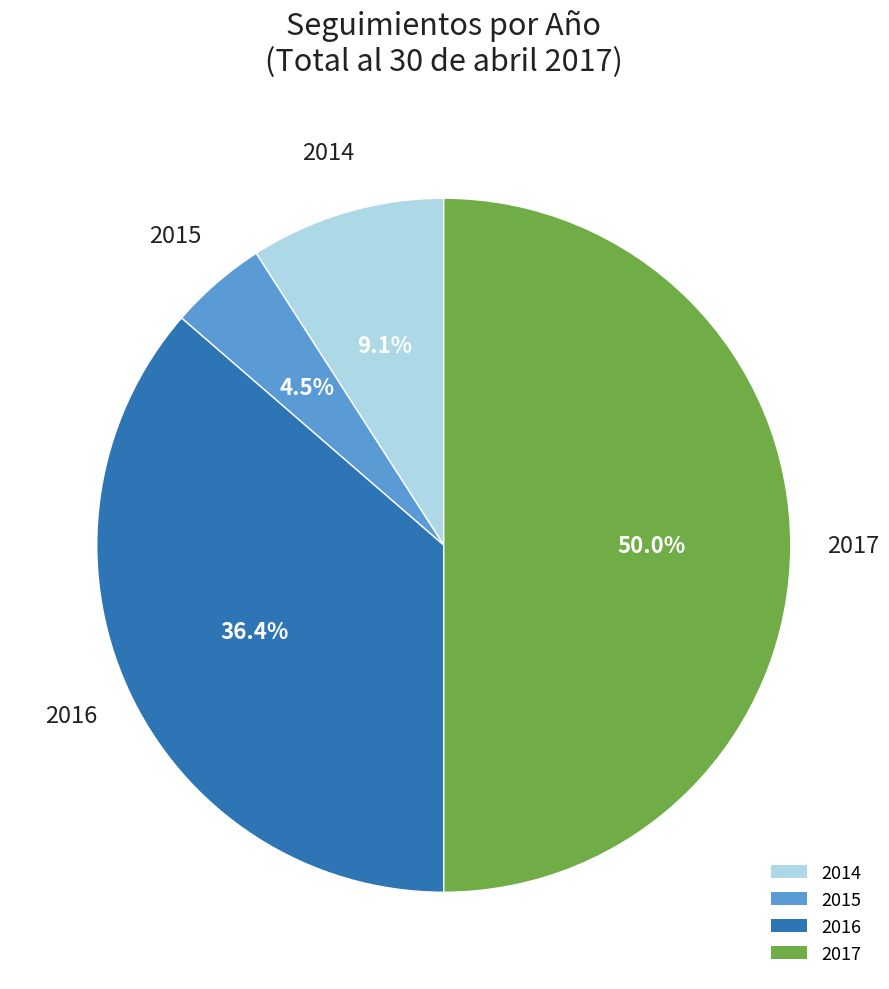

Which category has the smallest portion of the pie?

2015